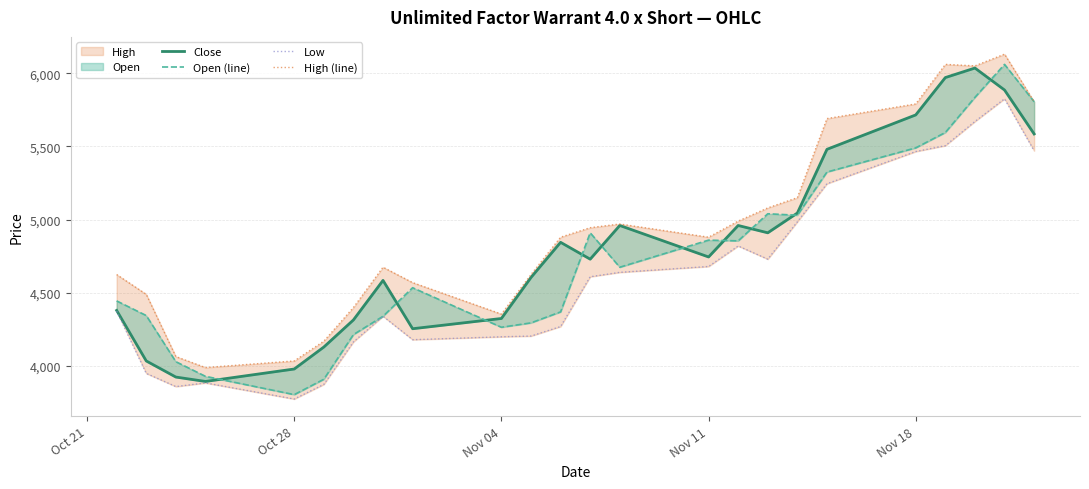

What is the minimum value for High (line)?

3990